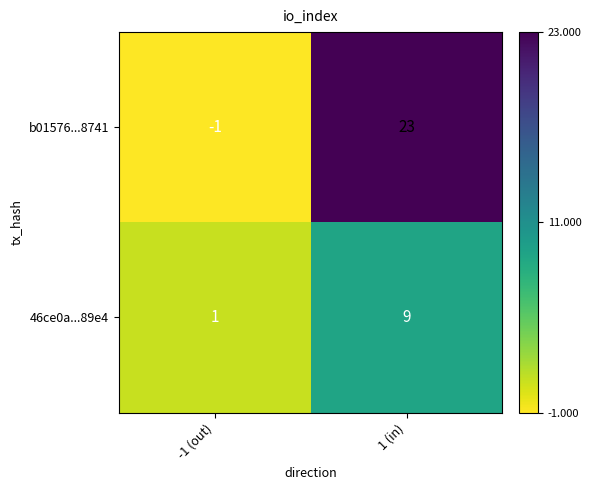

Rank the series by their average value, from highest to lowest.

b01576...8741, 46ce0a...89e4